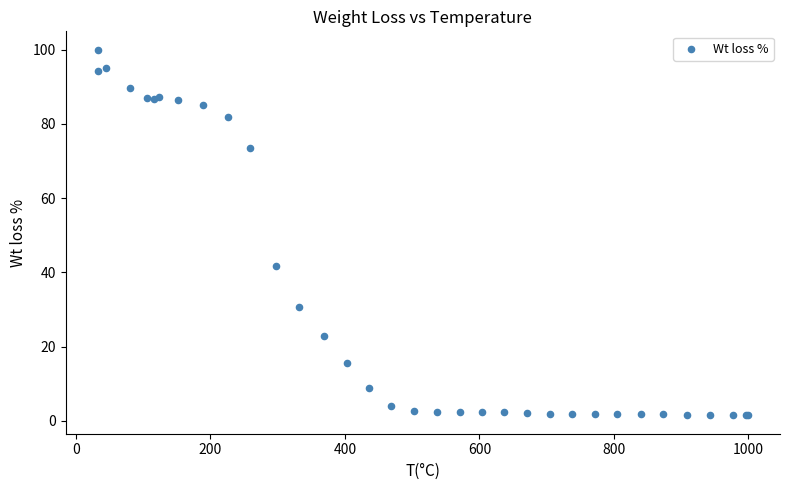

What Y value in the scatter plot is closest to 50?

41.8